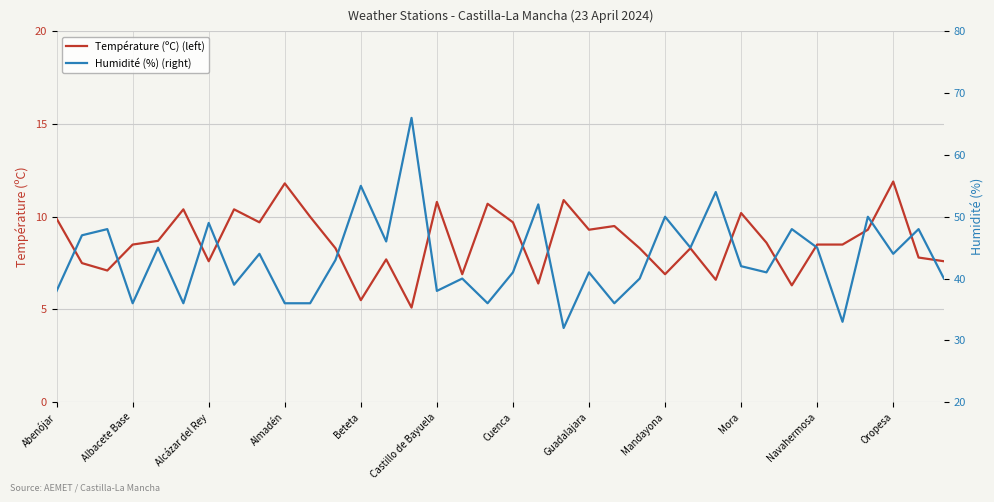

The value of Humidité (%) (right) at 25 is 19.5. True or false?

False